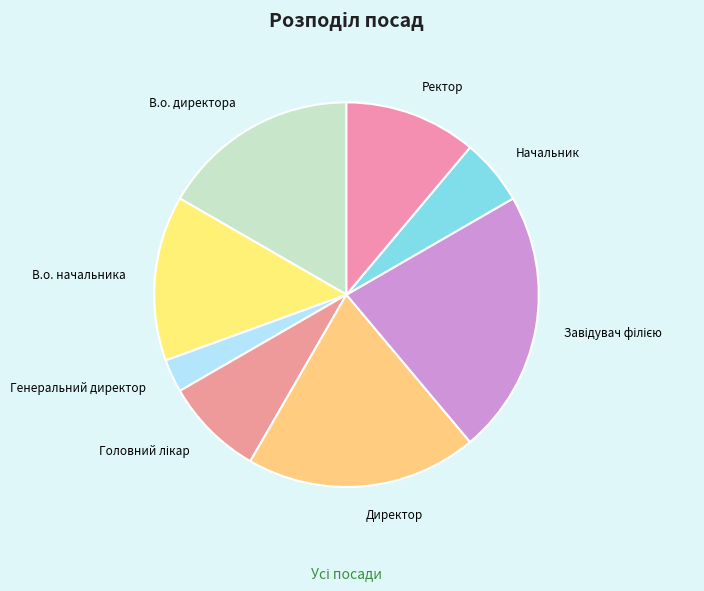

Which has a higher value, Генеральний директор or В.о. директора?

В.о. директора